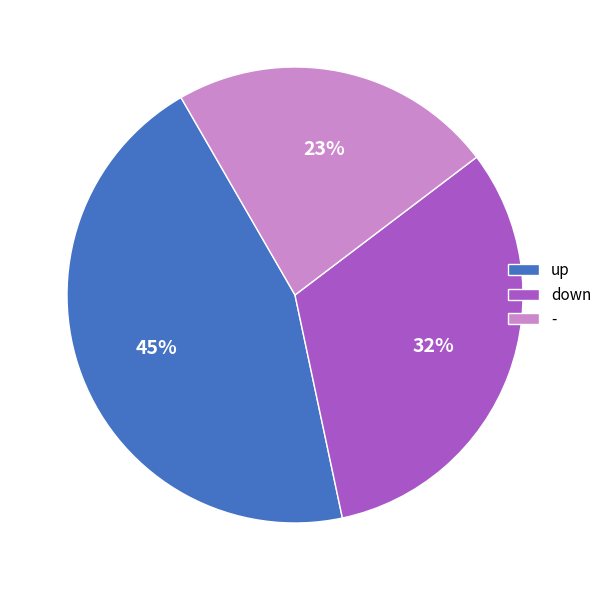

Between - and down, which is larger?

down